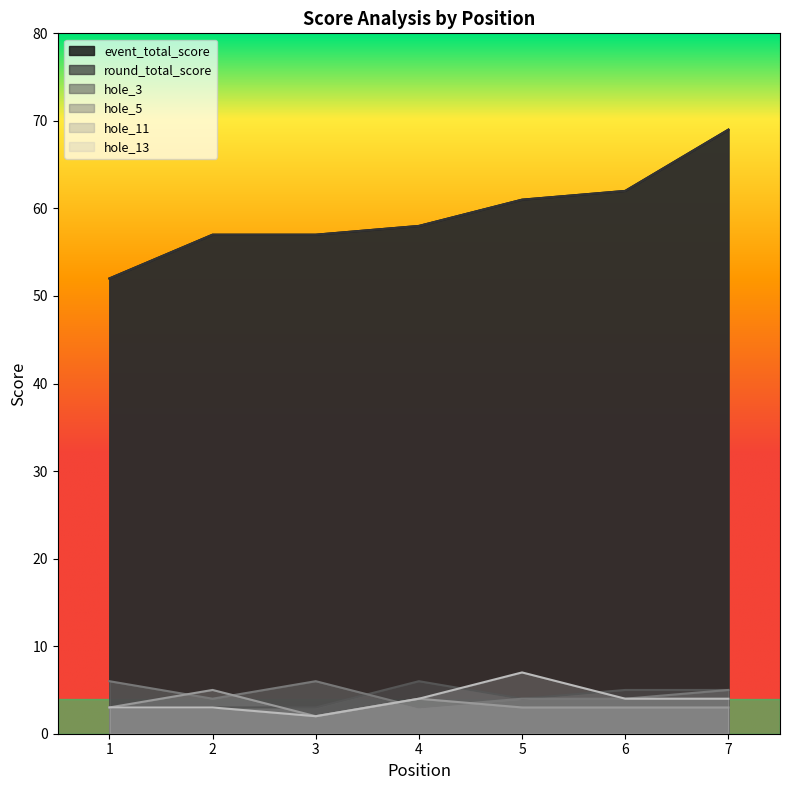

What is the greatest value displayed?

69